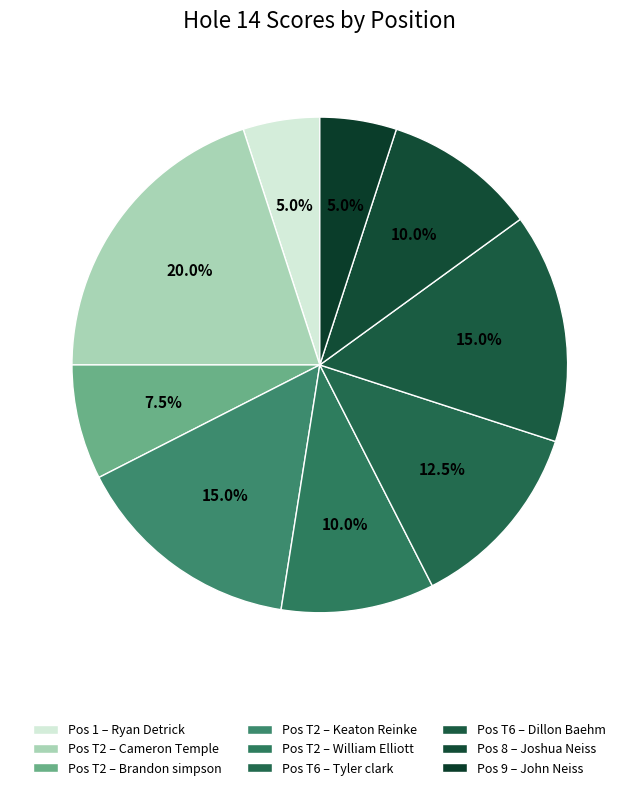

Which slice is the largest?

T2